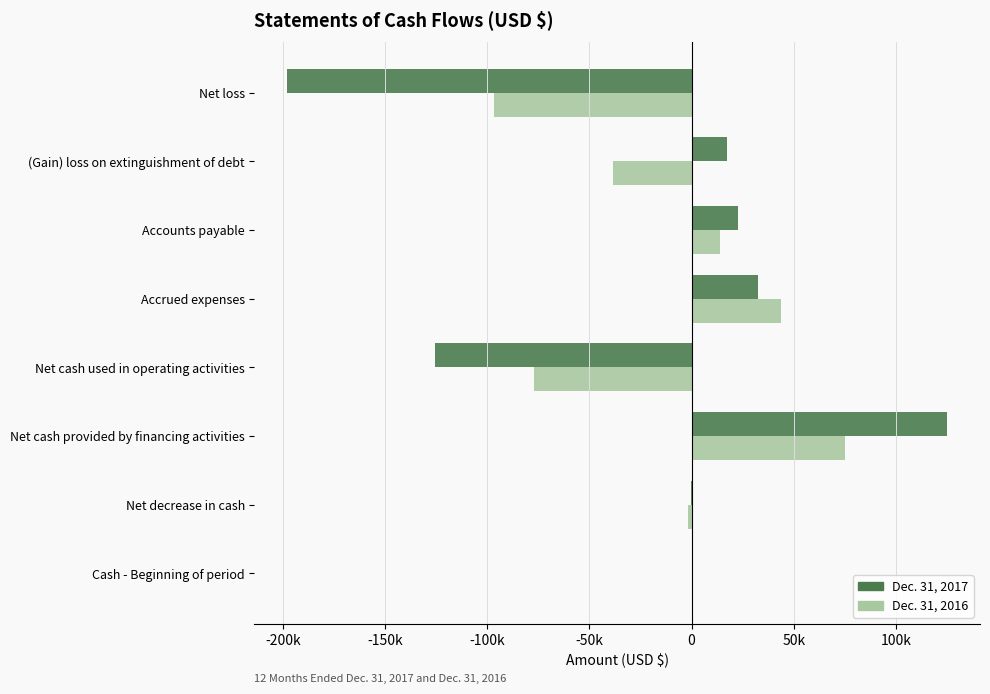

What are all the series names shown in the legend?

Dec. 31, 2017, Dec. 31, 2016